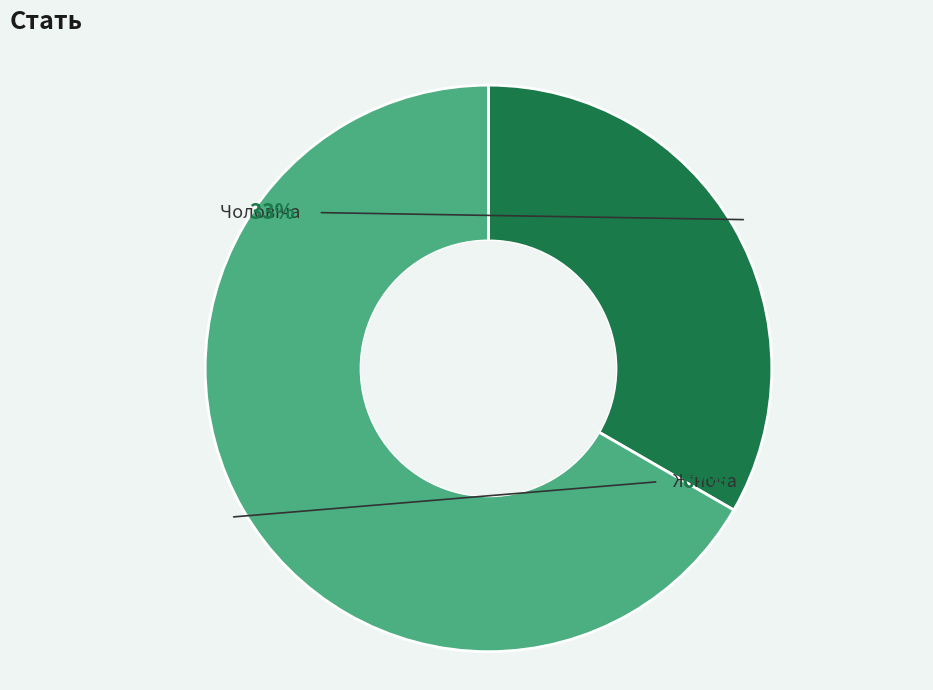

Is the sum of Жіноча and Чоловіча greater than half?

Yes